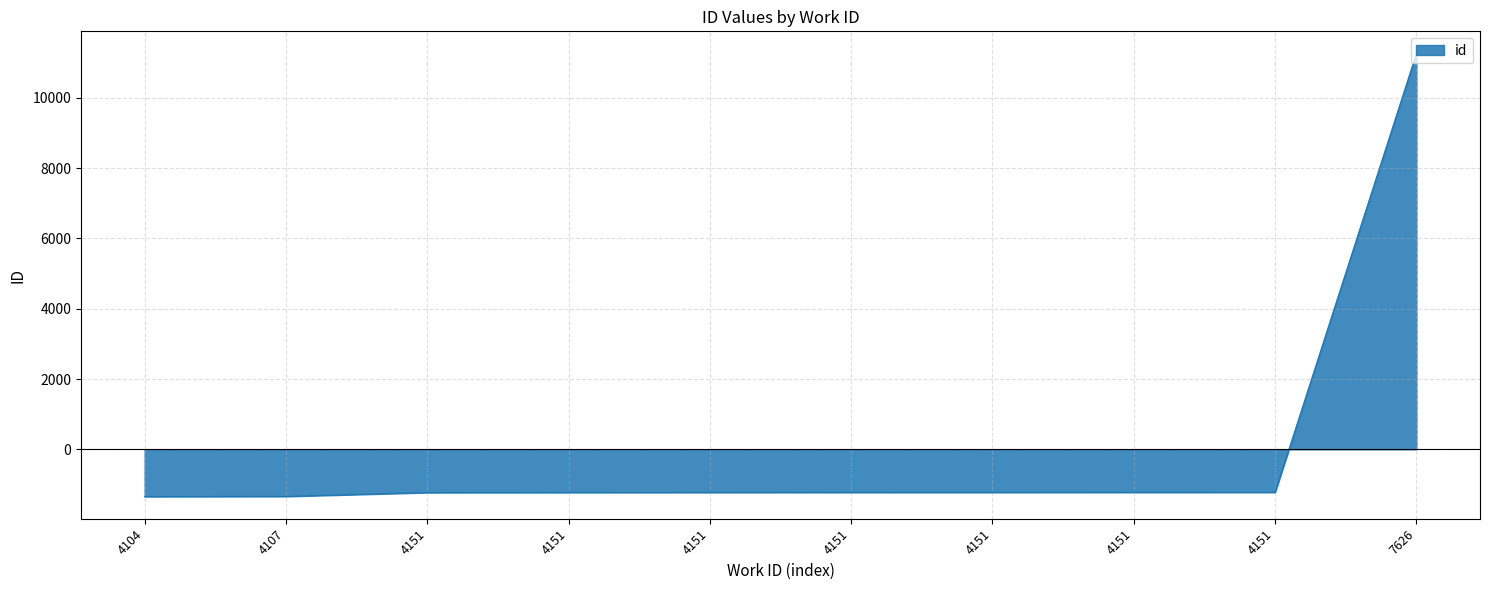

What is the change in value from 4151 to 4151?

+2.0